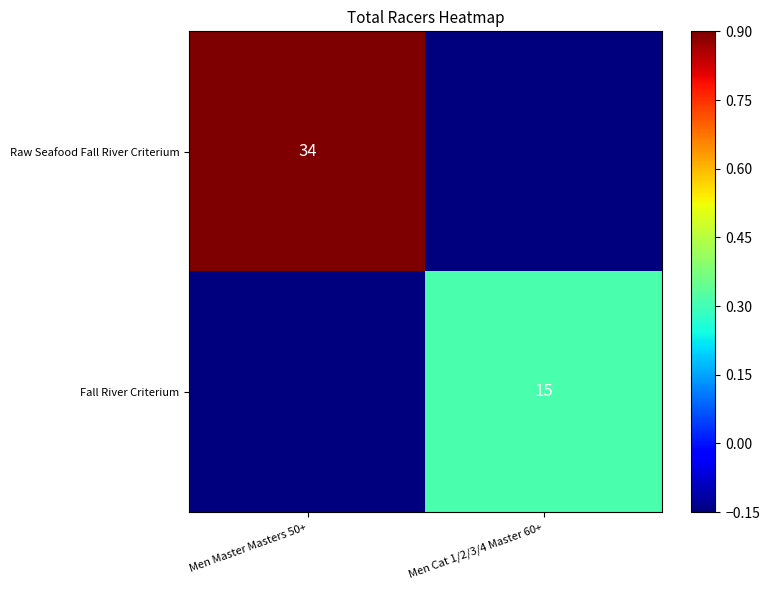

Which has a higher value, Men Master Masters 50+ or Men Cat 1/2/3/4 Master 60+?

Men Master Masters 50+